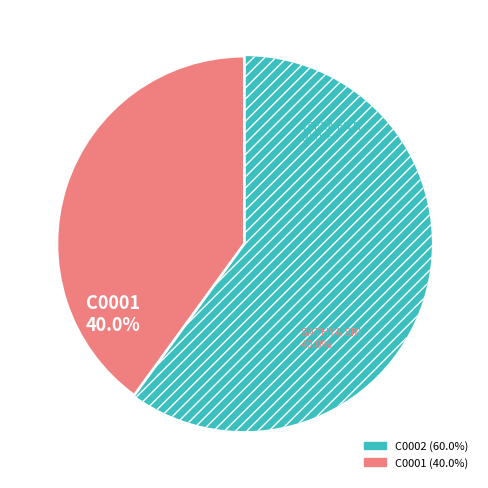

Combined, do C0001 and C0002 account for over 50%?

Yes